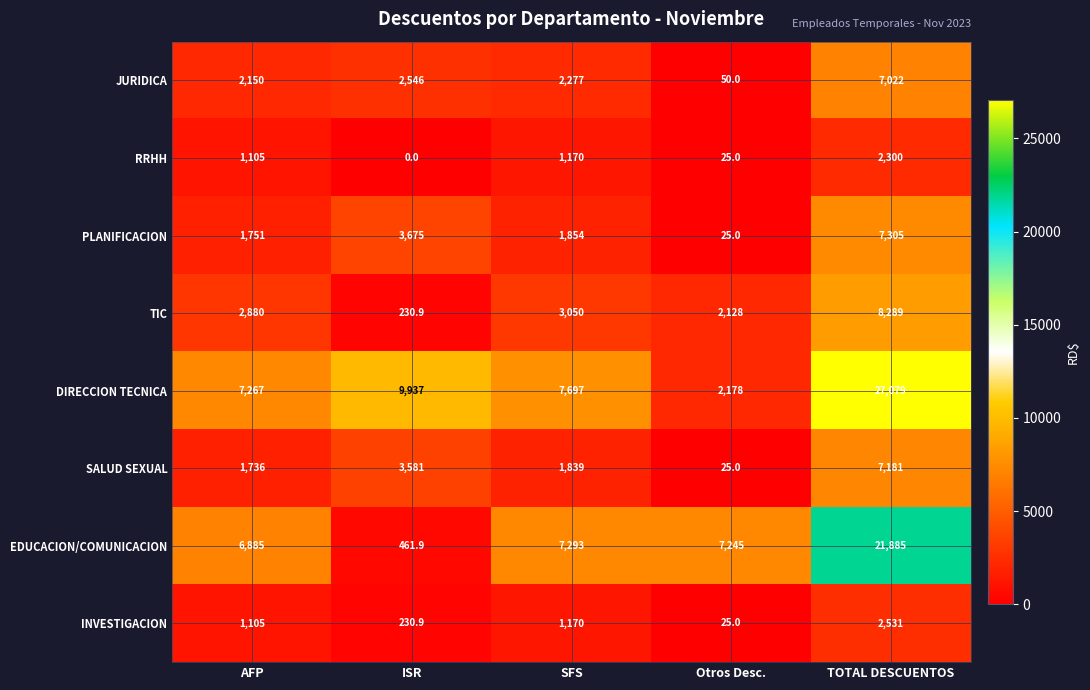

Which series has the widest spread of values?

DIRECCION TECNICA